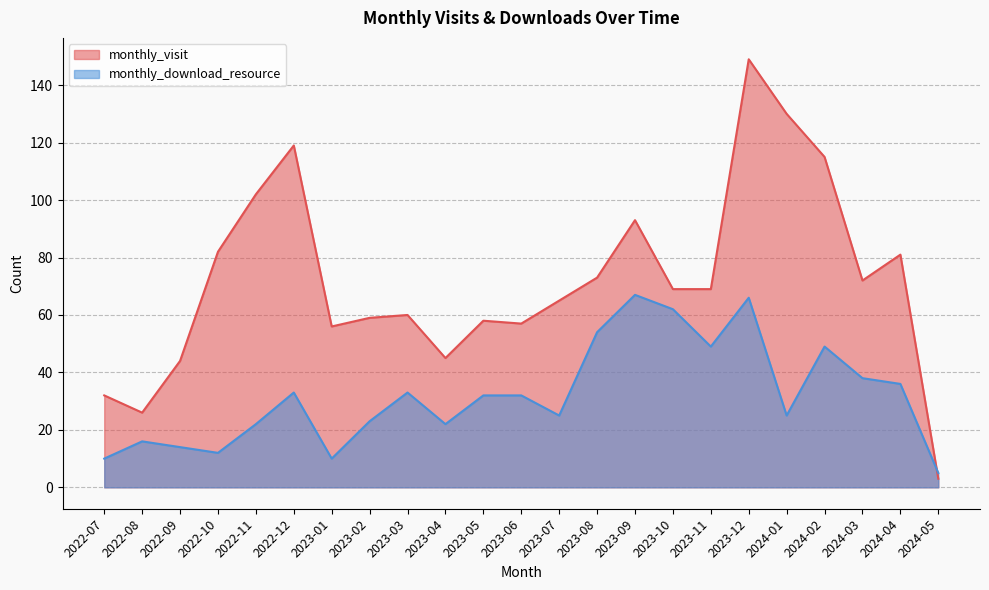

Does the chart have visible grid lines?

Yes